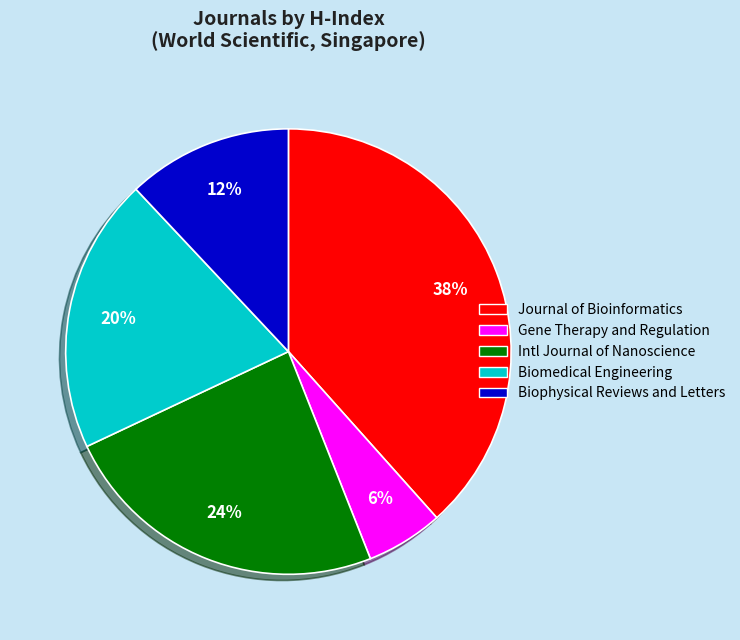

Which slice is the smallest?

Gene Therapy and Regulation